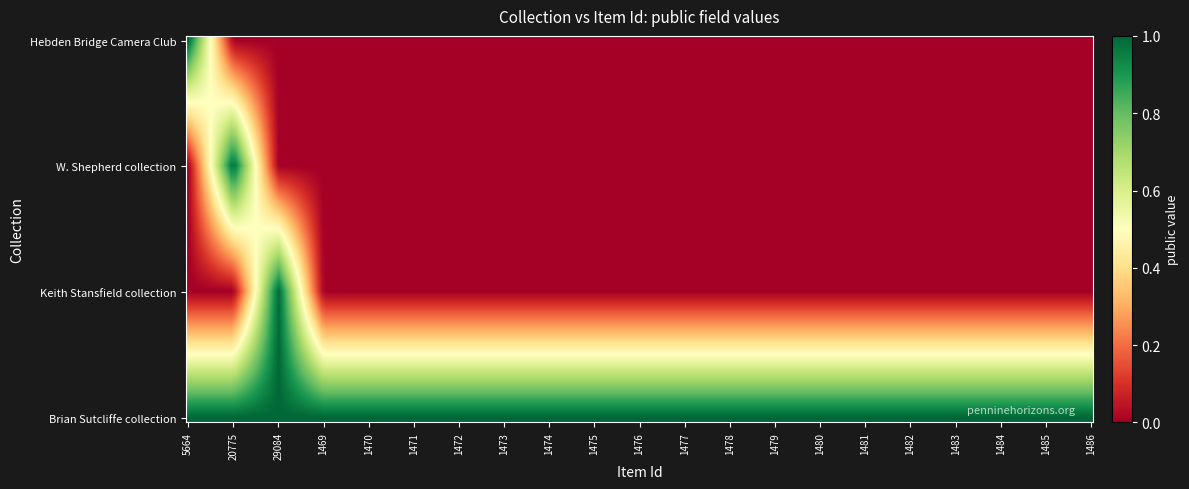

List the series in order of their peak value, lowest first.

Brian Sutcliffe collection, Hebden Bridge Camera Club, W. Shepherd collection, Keith Stansfield collection